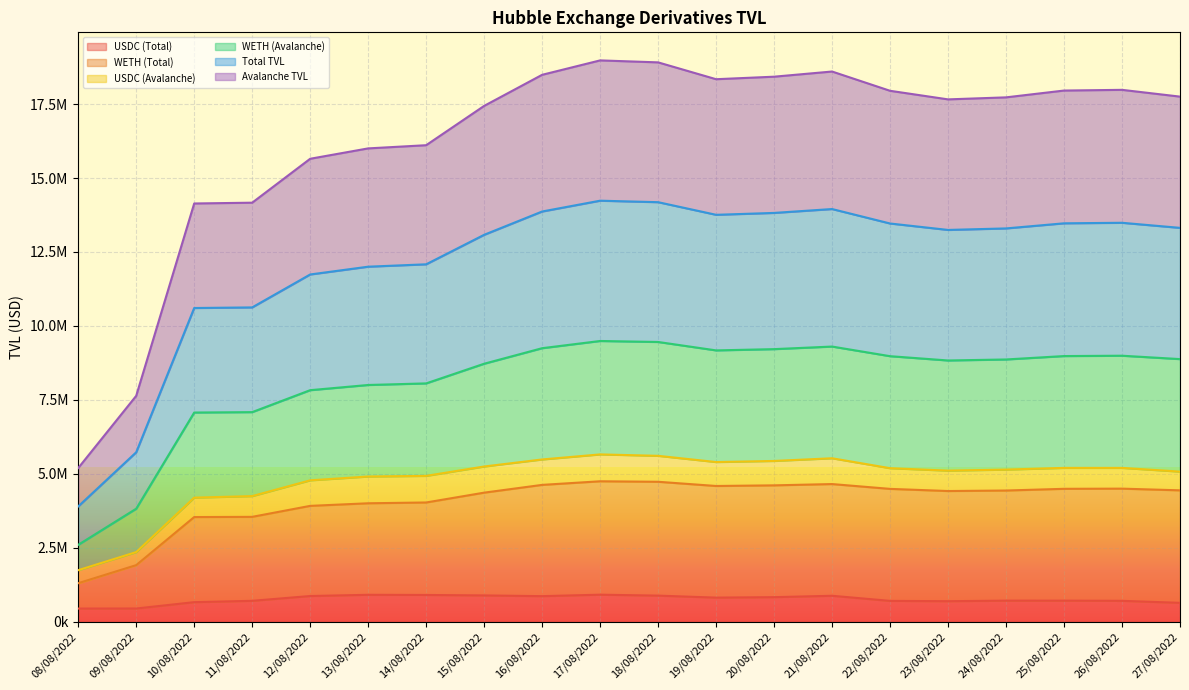

What is the sum of all USDC (Total) values?

15088281.8